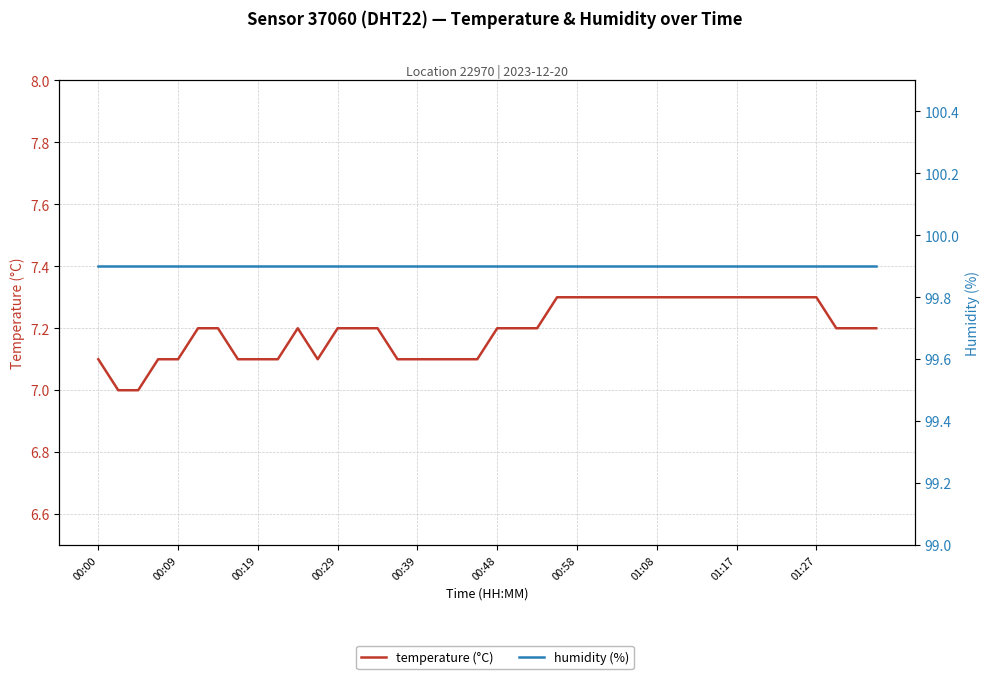

True or false: temperature (°C) and humidity (%) cross at least once.

False